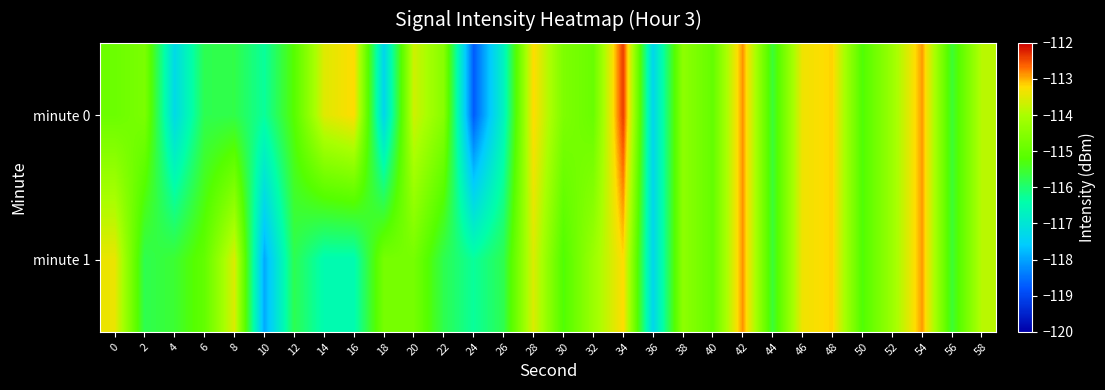

Reading left to right, list all the values displayed in this chart.

minute 0: 0=-114.9	2=-114.7	4=-117.3	6=-115.8	8=-115.7	10=-116.3	12=-115.2	14=-113.5	16=-113.2	18=-117.4	20=-113.7	22=-114.5	24=-118.7	26=-116.7	28=-113.2	30=-114.6	32=-114.9	34=-112.4	36=-117.3	38=-114.4	40=-115.0	42=-112.9	44=-115.6	46=-113.4	48=-113.2	50=-115.3	52=-114.2	54=-112.9	56=-115.6	58=-113.9
minute 1: 0=-113.4	2=-115.8	4=-115.6	6=-115.0	8=-113.5	10=-117.9	12=-115.8	14=-116.5	16=-116.5	18=-114.7	20=-114.7	22=-115.8	24=-116.3	26=-115.8	28=-113.5	30=-115.3	32=-114.2	34=-113.2	36=-117.3	38=-114.4	40=-115.0	42=-112.9	44=-115.6	46=-113.4	48=-113.2	50=-115.3	52=-114.2	54=-112.9	56=-115.6	58=-113.9